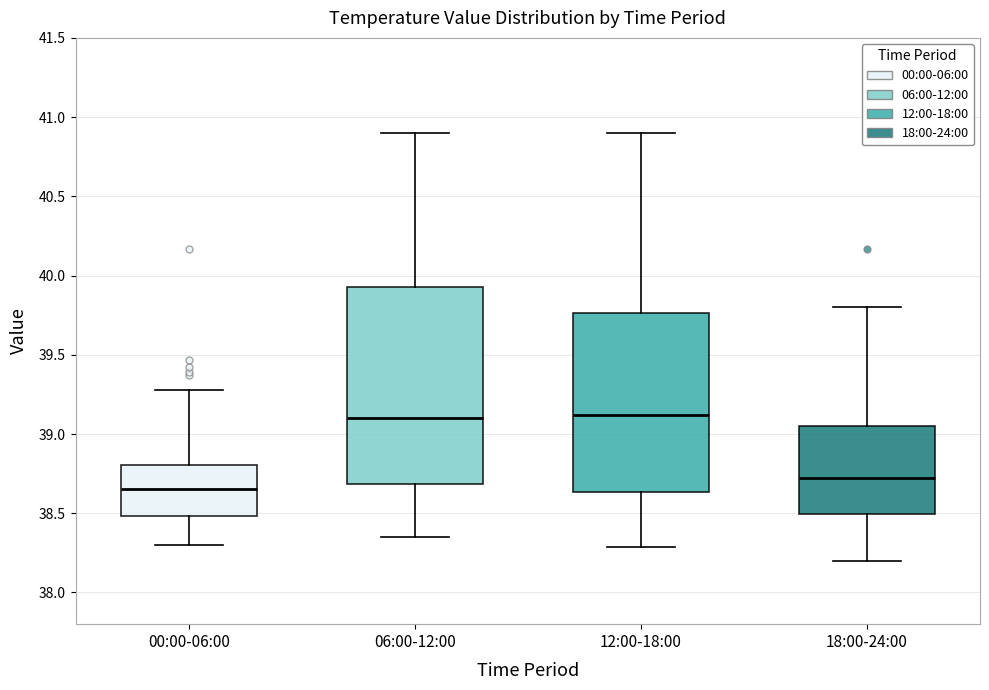

Reading left to right, read every box against the y-axis: the position of its median line, the range the box covers, and the ends of its whiskers. The values are not printed on the chart, so give them approximately, as read against the axis.

00:00-06:00: median 38.65, box 38.50 to 38.80, whiskers 38.30 to 39.30
06:00-12:00: median 39.10, box 38.70 to 39.95, whiskers 38.35 to 40.90
12:00-18:00: median 39.10, box 38.65 to 39.75, whiskers 38.30 to 40.90
18:00-24:00: median 38.75, box 38.50 to 39.05, whiskers 38.20 to 39.80